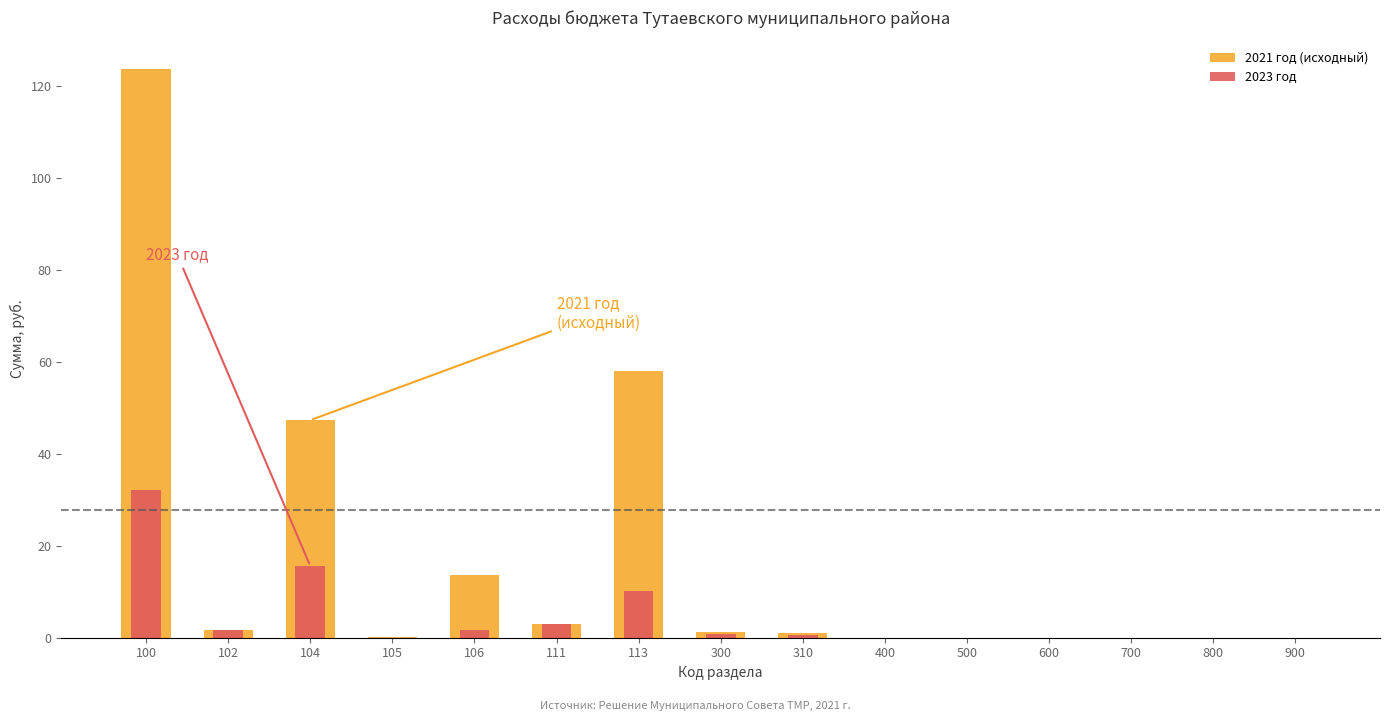

What value does the 2023 год series have at 111?

3.0